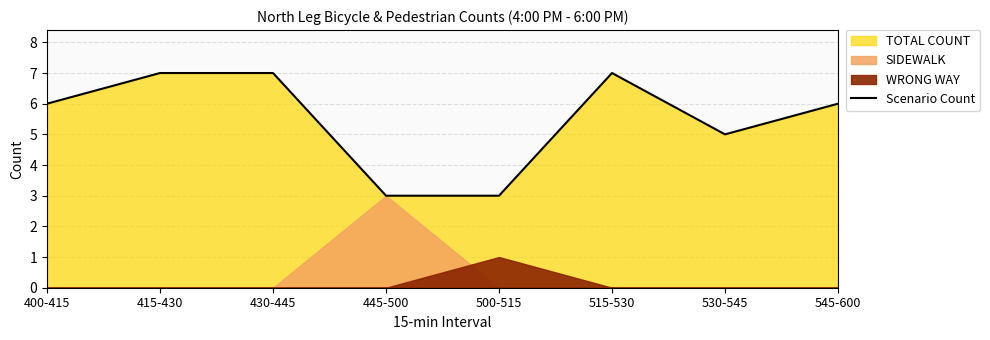

What is the difference between the second highest and minimum values?

4